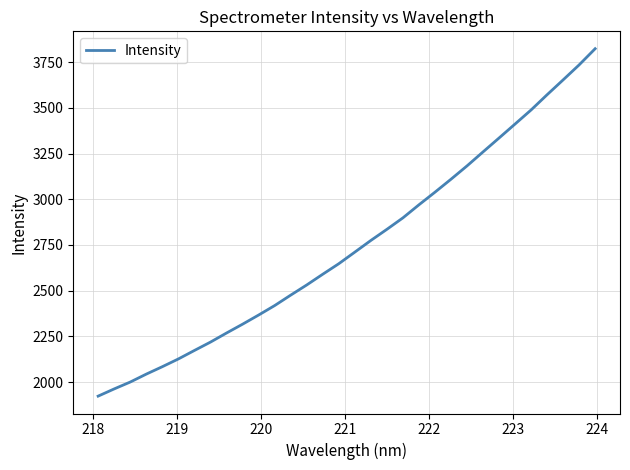

What is the greatest value displayed?

3823.0